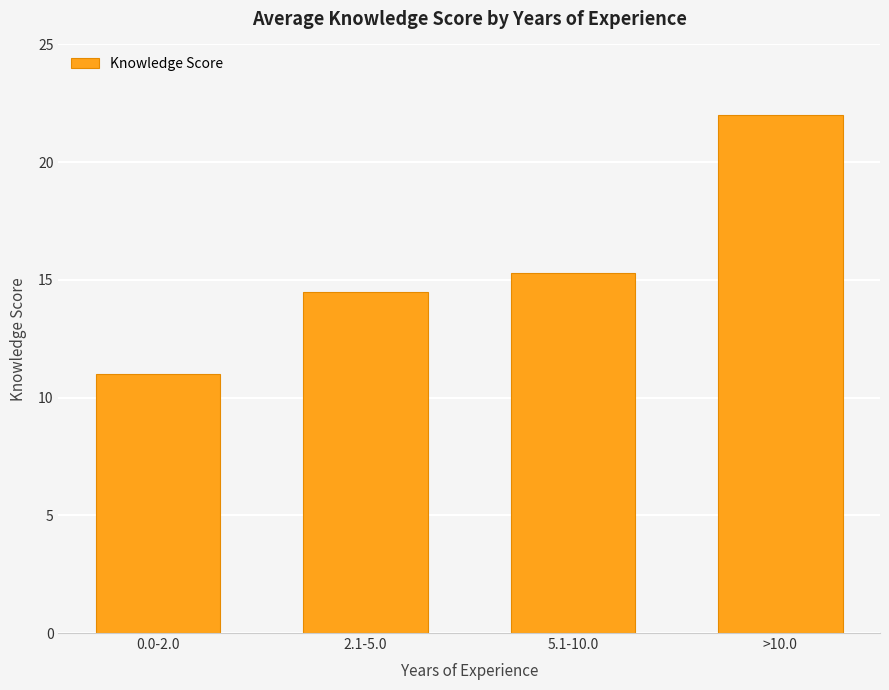

Reading left to right, list all the values displayed in this chart.

0.0-2.0=11.0	2.1-5.0=14.5	5.1-10.0=15.3	>10.0=22.0